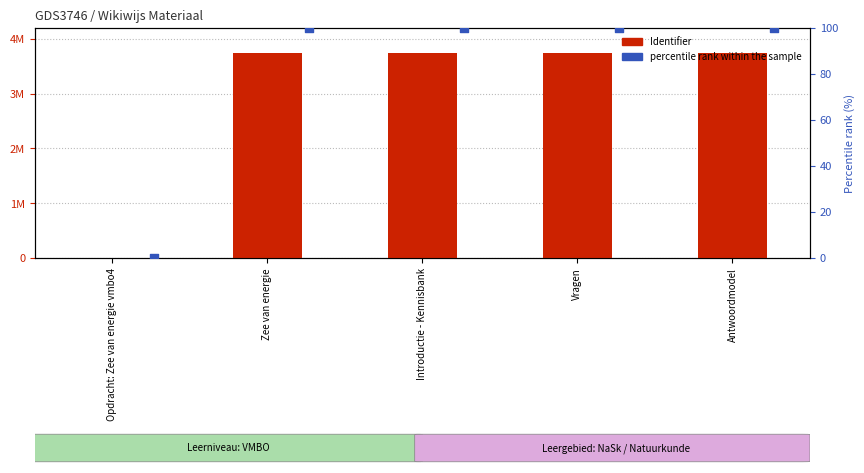

Which series reaches the minimum Y coordinate?

Identifier